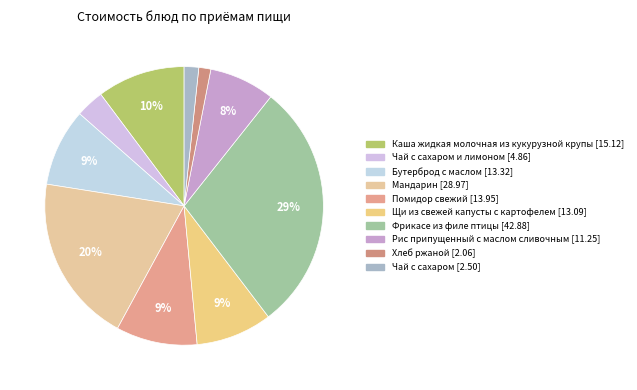

Does any single category account for the majority?

No